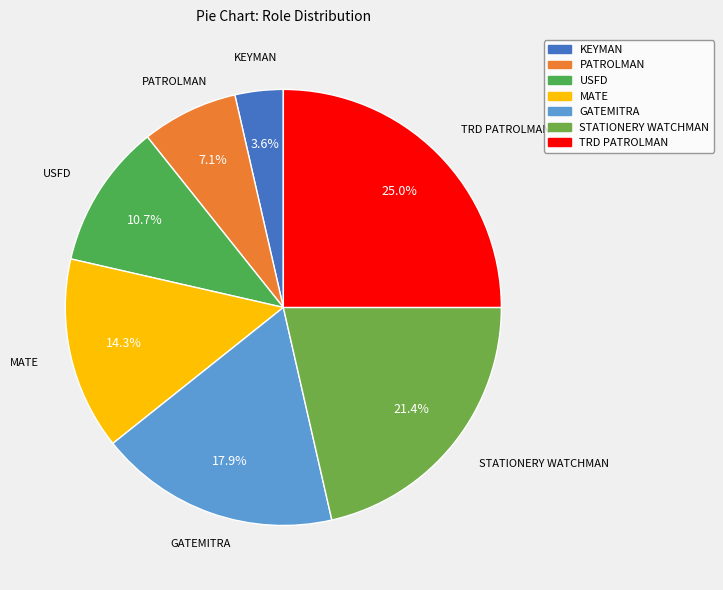

To the nearest percent, what is the combined percentage of STATIONERY WATCHMAN and TRD PATROLMAN?

46%